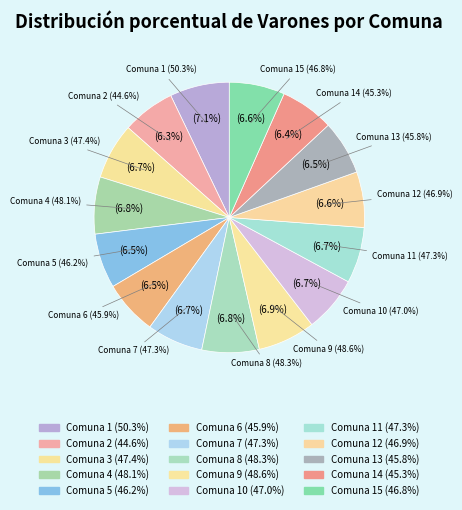

To the nearest percent, what portion does 15 represent?

7%